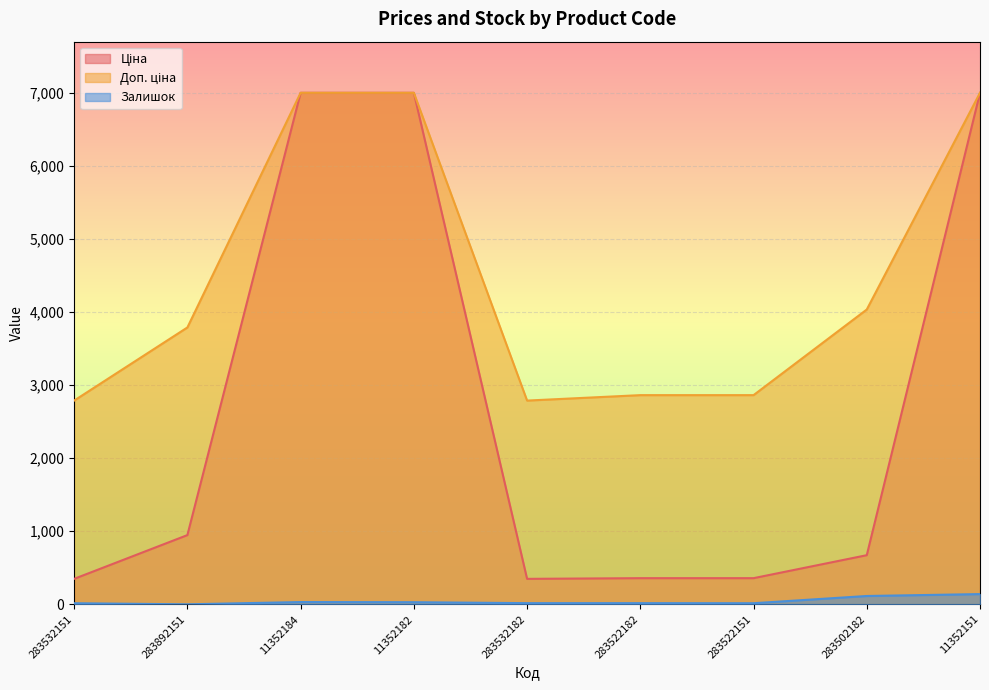

Where is Доп. ціна nearest to the value 4895?

283502182